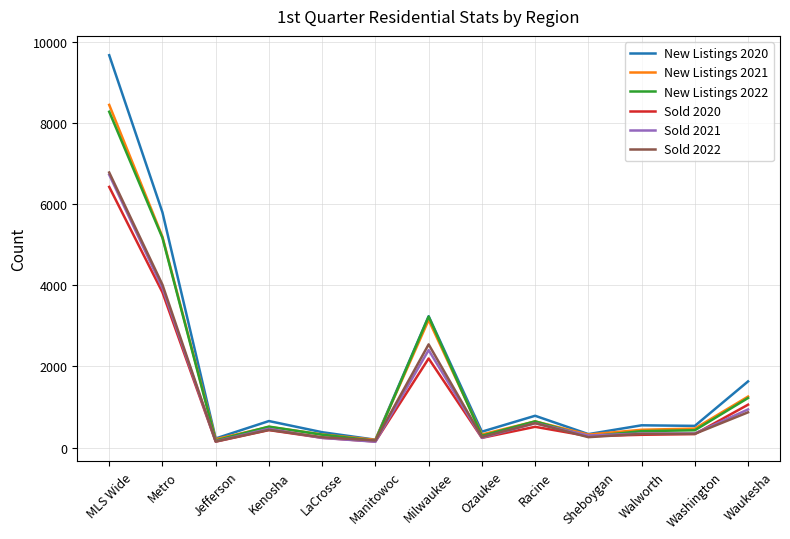

What is the approximate value of Sold 2022 at Jefferson, to the nearest 50?

150